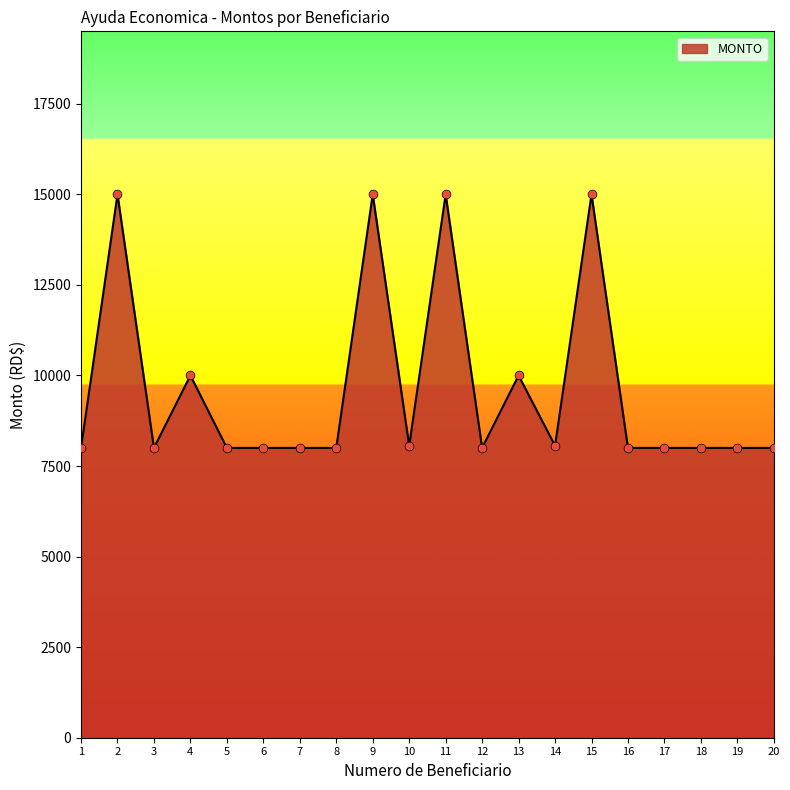

What is the change in value from 8 to 11?

+7000